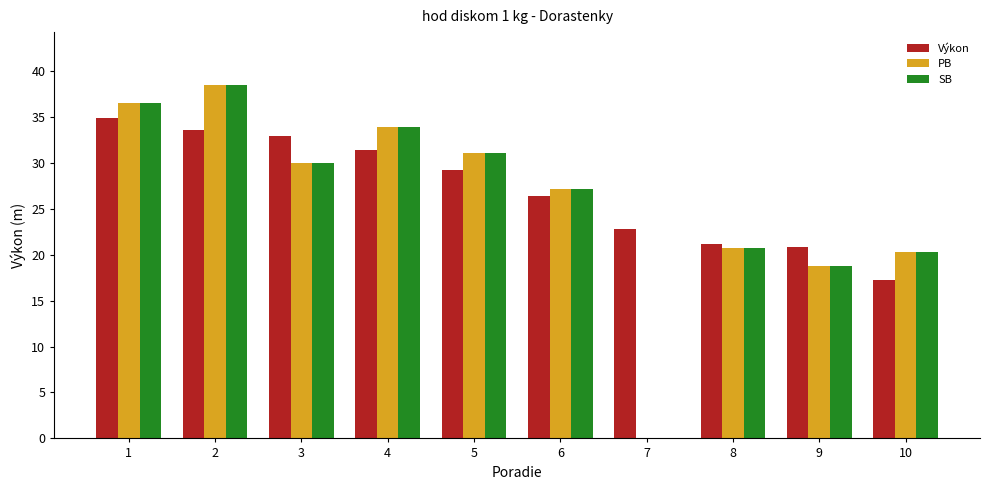

Rank the series by their maximum value, from lowest to highest.

Výkon, PB, SB